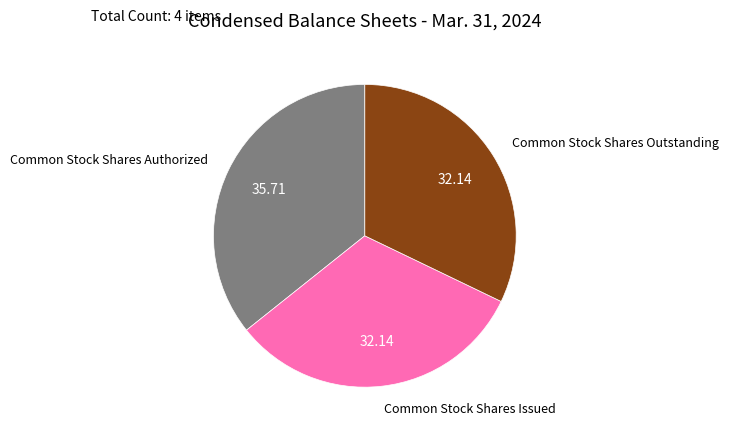

Is there any slice that represents more than half of the pie?

No